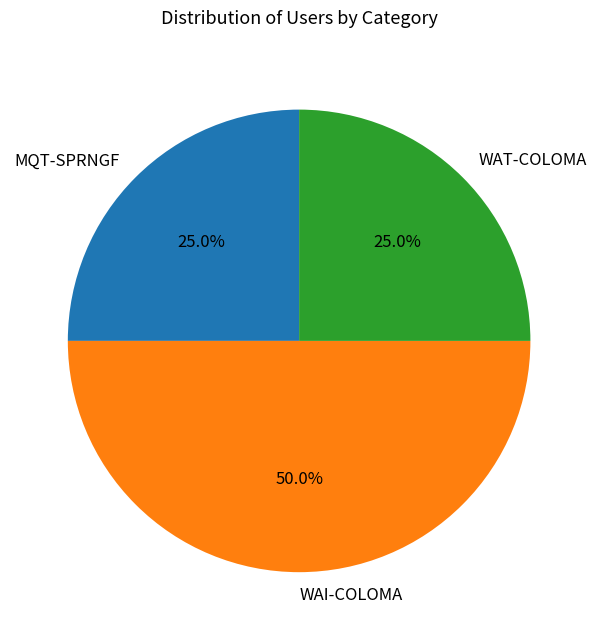

Is it true that WAT-COLOMA is 36% of the pie?

False